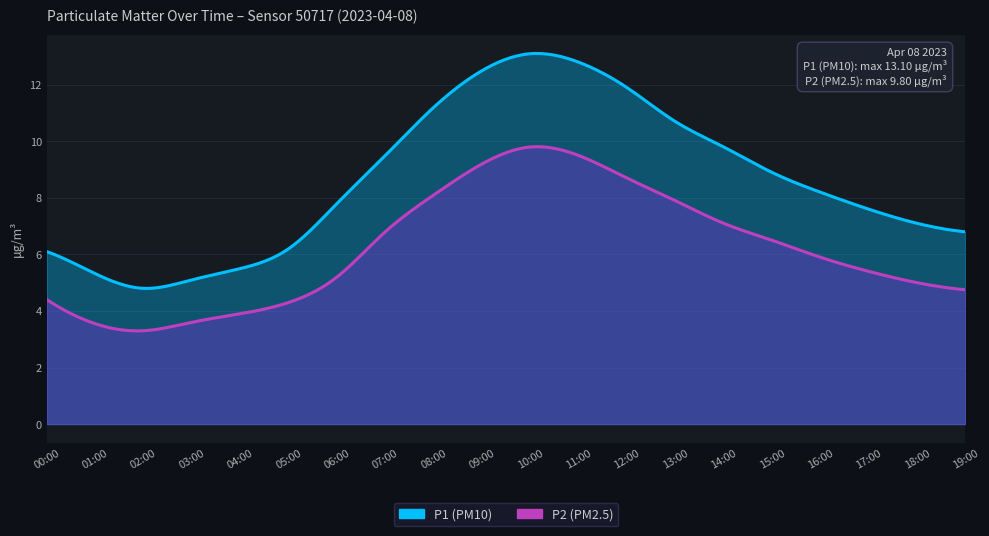

At which category is the sum across all series the highest?

10:00